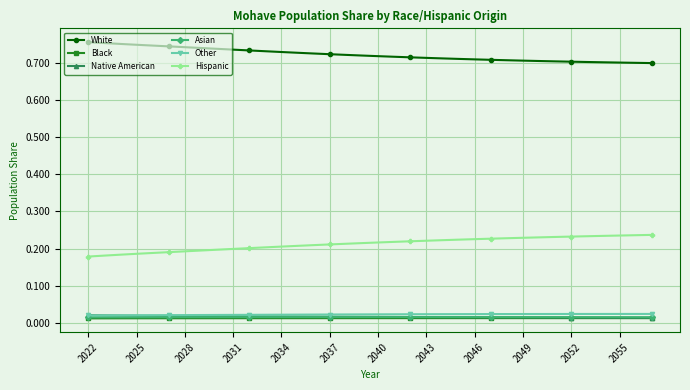

True or false: Black and Other cross at least once.

False